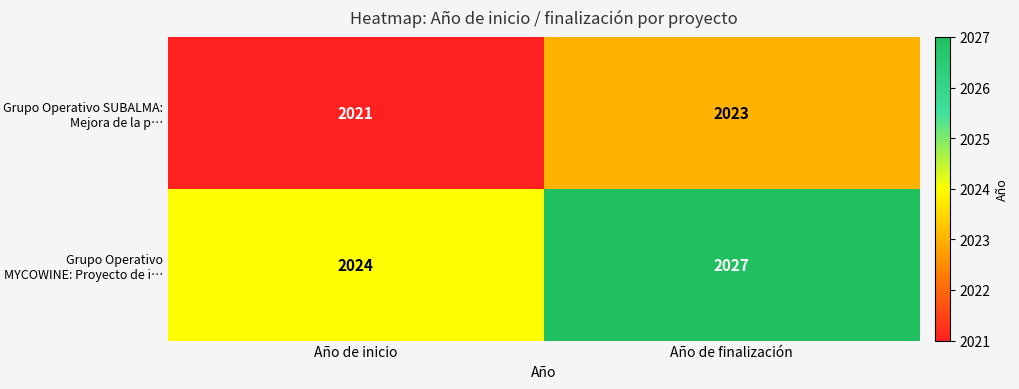

What is the average value of the Grupo Operativo SUBALMA: Mejora de la p… series?

2022